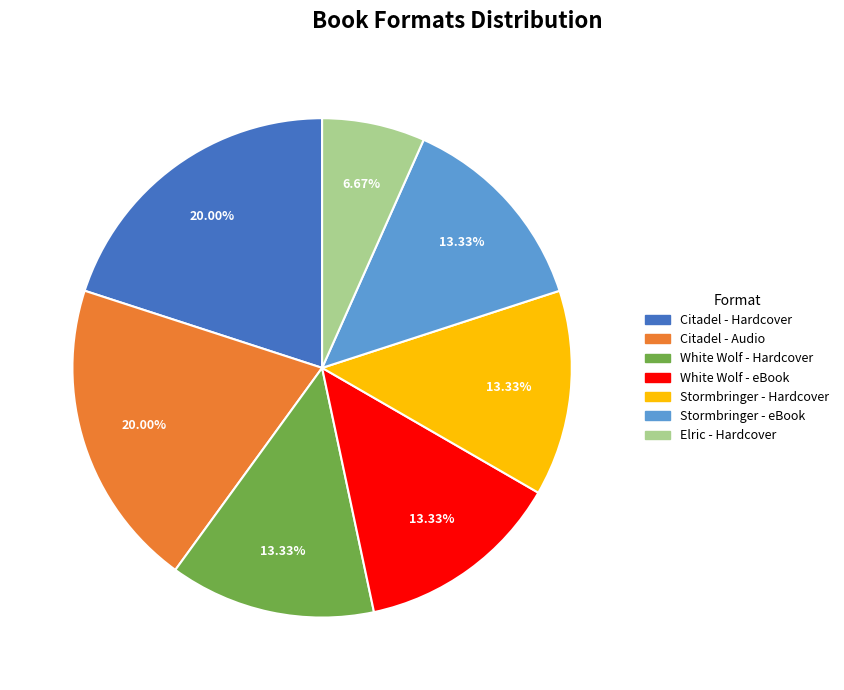

Does Citadel - Audio account for over 50% of the chart?

No